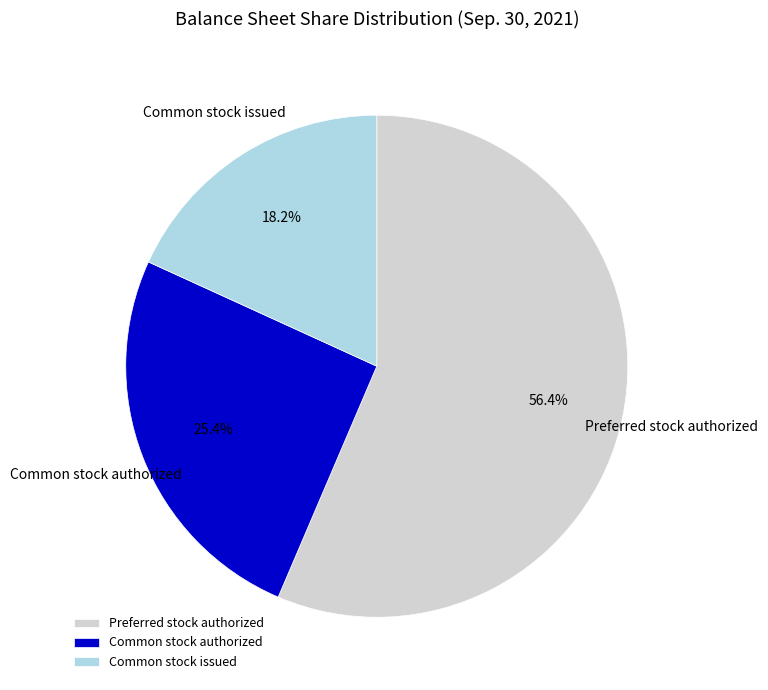

How many slices are in this pie chart?

3